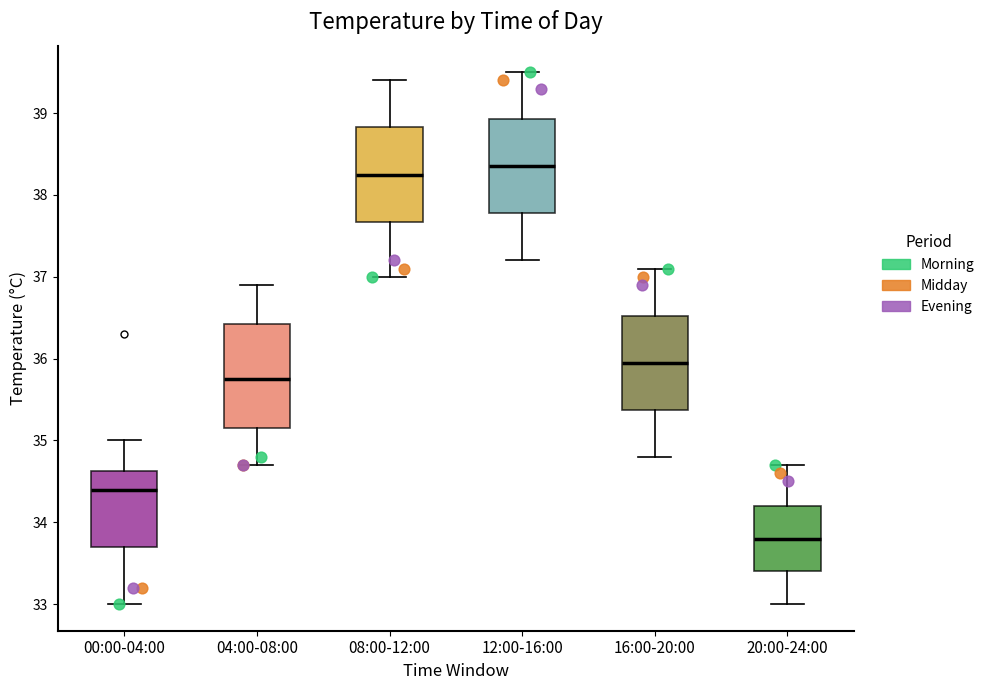

Reading left to right, transcribe this box plot: for each box, give where its median line is, the range the box spans, and where its two whiskers end, as read against the y-axis. The values are not printed on the chart, so give them approximately, as read against the axis.

00:00-04:00: median 34.4, box 33.7 to 34.6, whiskers 33.0 to 35.0
04:00-08:00: median 35.8, box 35.2 to 36.4, whiskers 34.7 to 36.9
08:00-12:00: median 38.3, box 37.7 to 38.8, whiskers 37.0 to 39.4
12:00-16:00: median 38.4, box 37.8 to 38.9, whiskers 37.2 to 39.5
16:00-20:00: median 36.0, box 35.4 to 36.5, whiskers 34.8 to 37.1
20:00-24:00: median 33.8, box 33.4 to 34.2, whiskers 33.0 to 34.7